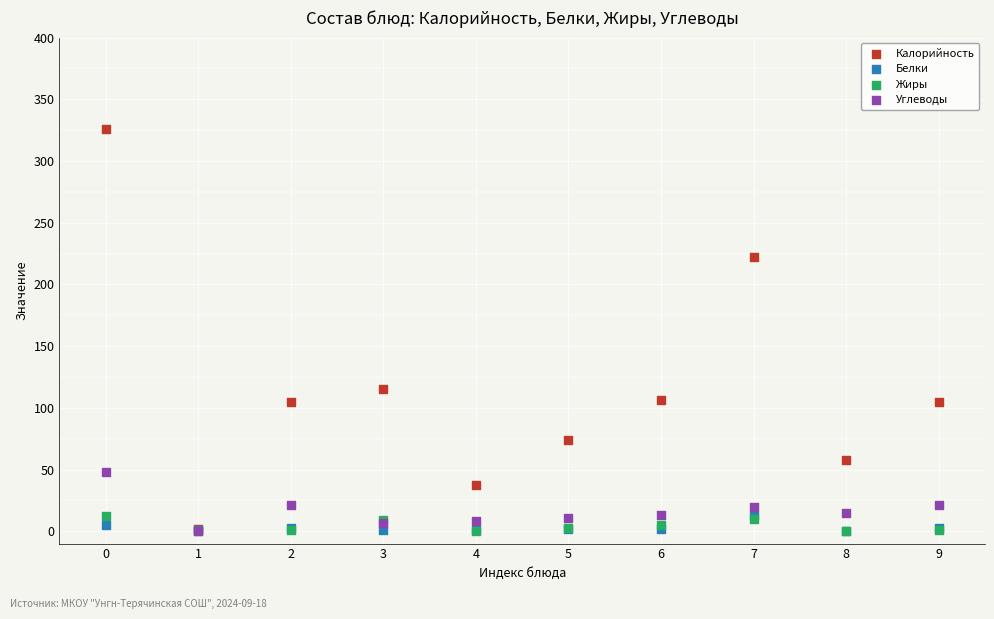

In the Калорийность series, what Y value is closest to 164?

115.0